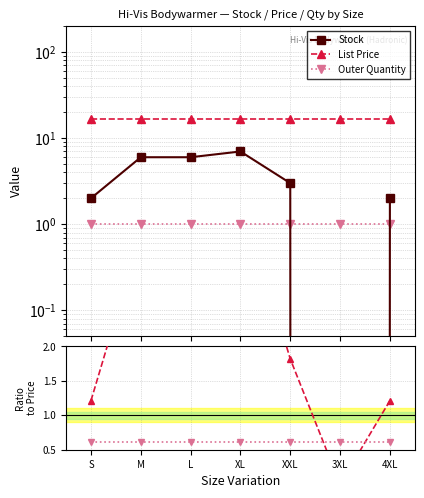

Reading left to right, extract all data points from this chart.

Stock: 2.0	6.0	6.0	7.0	3.0	0.0	2.0
List Price: 16.5	16.5	16.5	16.5	16.5	16.5	16.5
Outer Quantity: 1.0	1.0	1.0	1.0	1.0	1.0	1.0
Stock / Price: 1.2	3.6	3.6	4.2	1.8	0.0	1.2
Qty / Price: 0.6	0.6	0.6	0.6	0.6	0.6	0.6